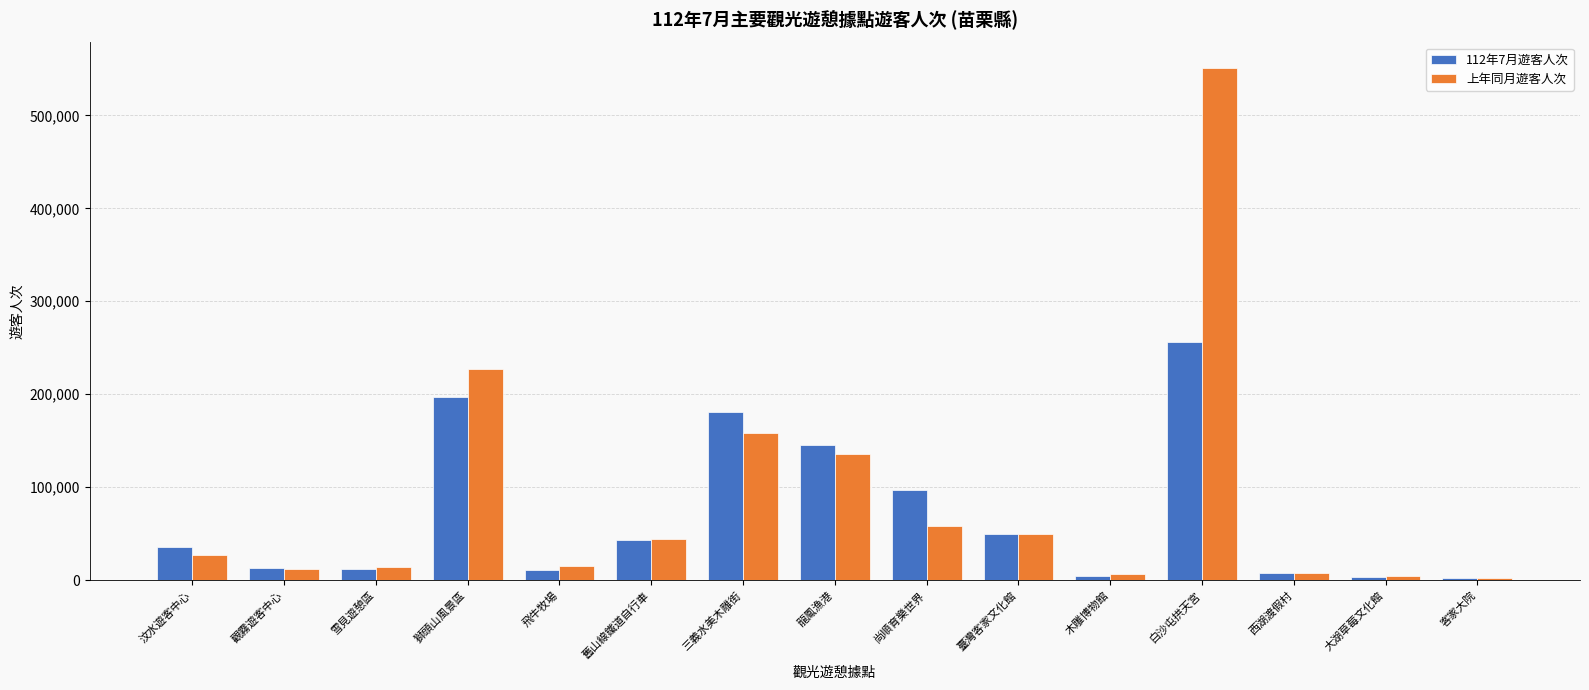

How many distinct data groups are displayed?

2